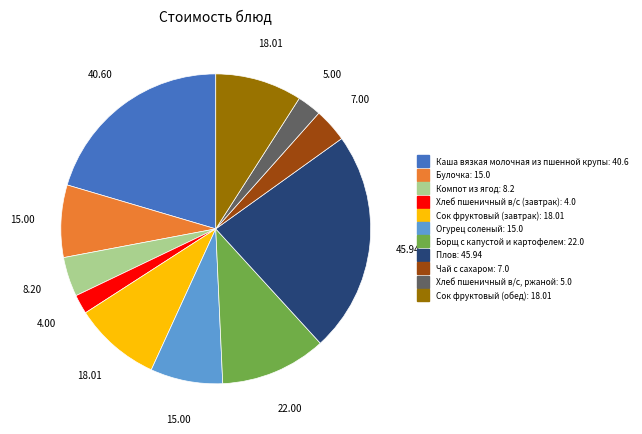

Is it true that Компот из ягод is 4% of the pie?

True